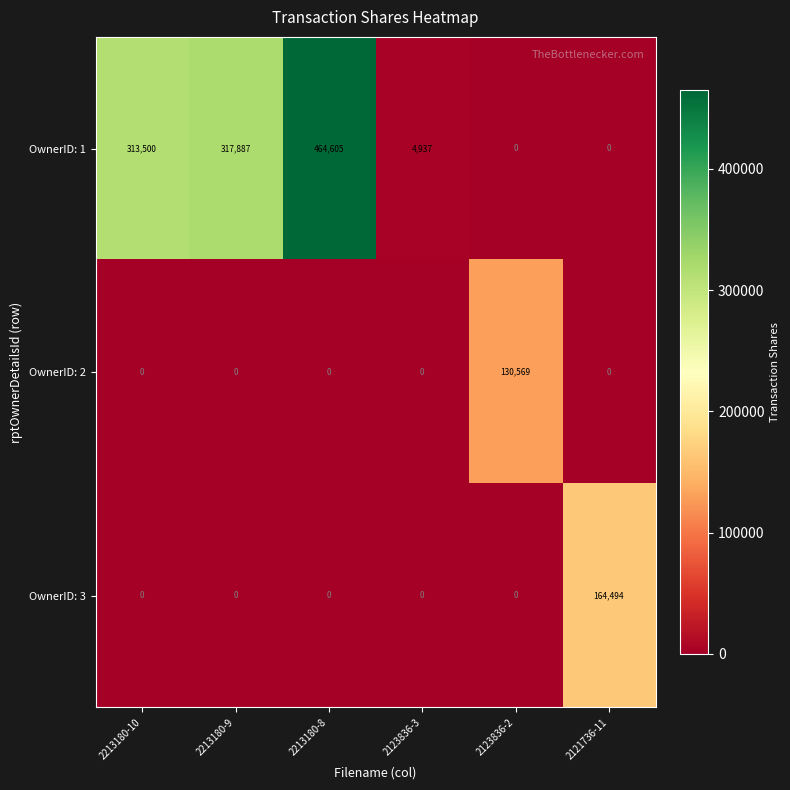

The value of OwnerID: 1 at 2213180-8 is 712313. True or false?

False